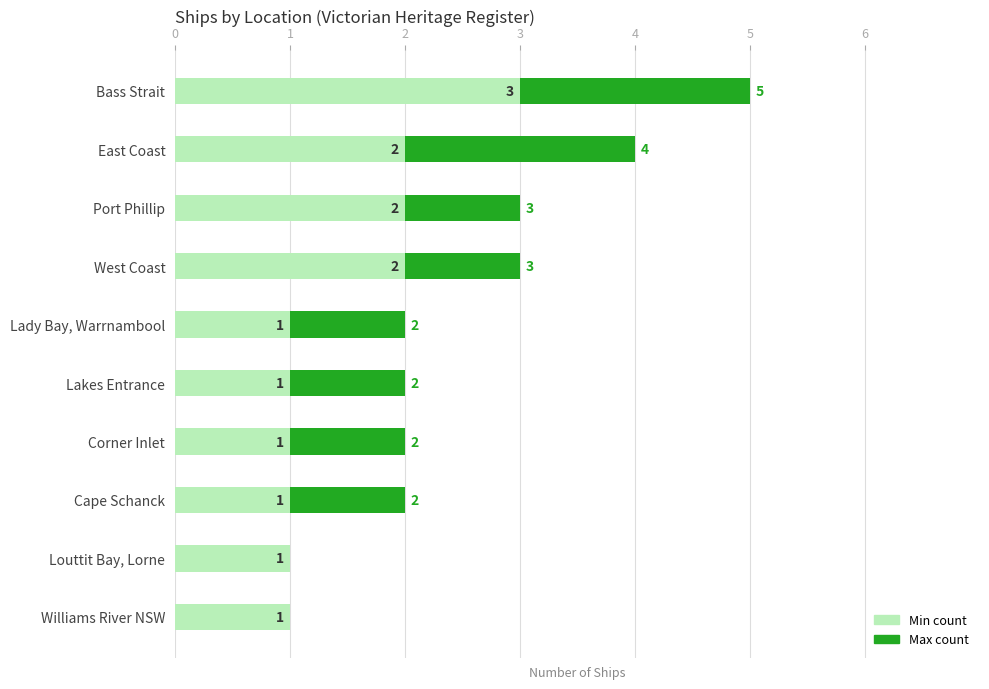

At which category is the sum across all series the highest?

Bass Strait